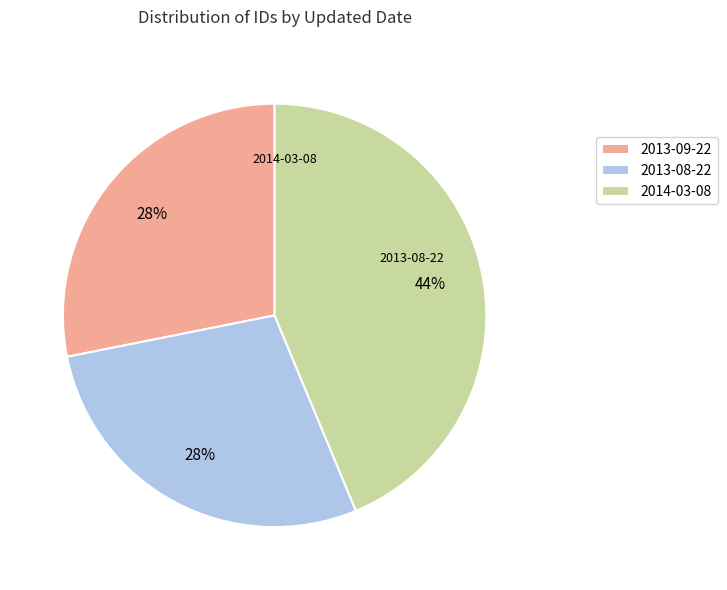

To the nearest percent, what is the difference between the largest and smallest slice percentages?

16%